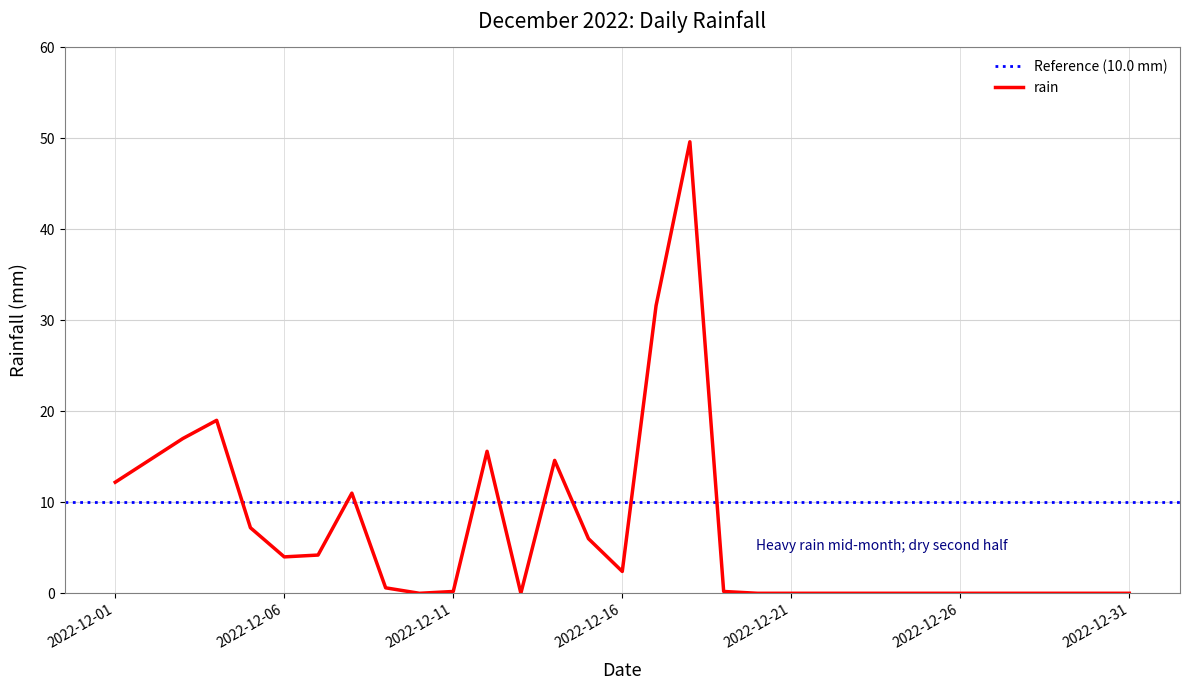

Does the chart have visible grid lines?

Yes